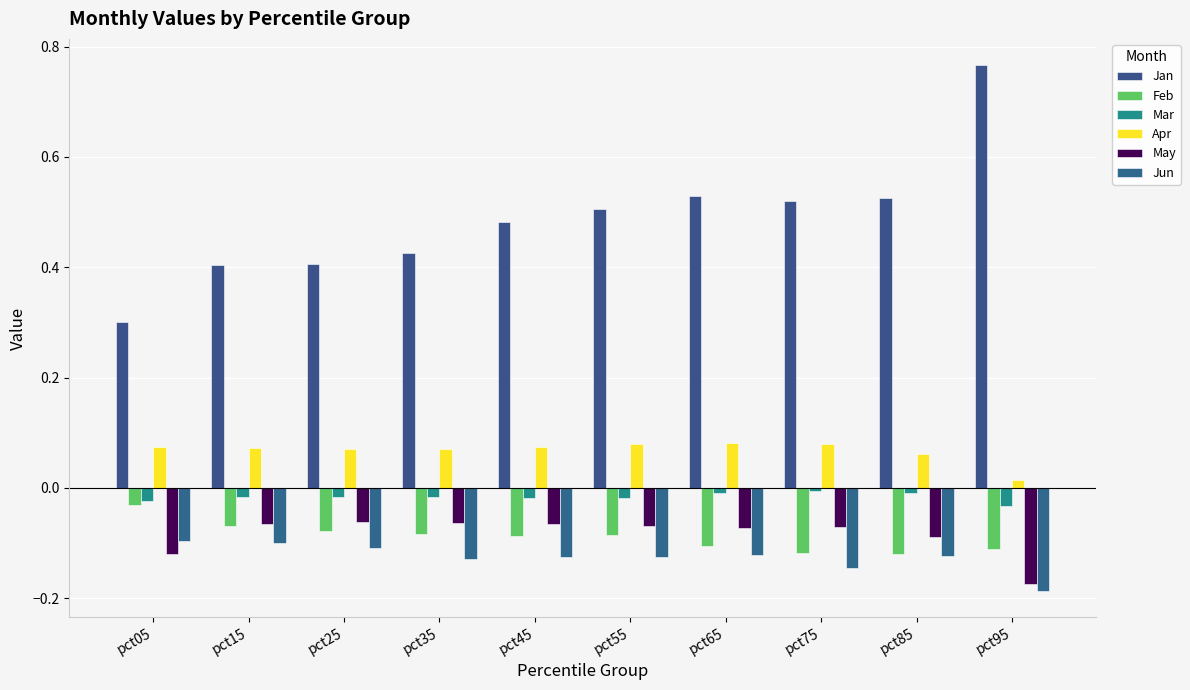

What is the spread (max minus min) of values at pct95?

1.0